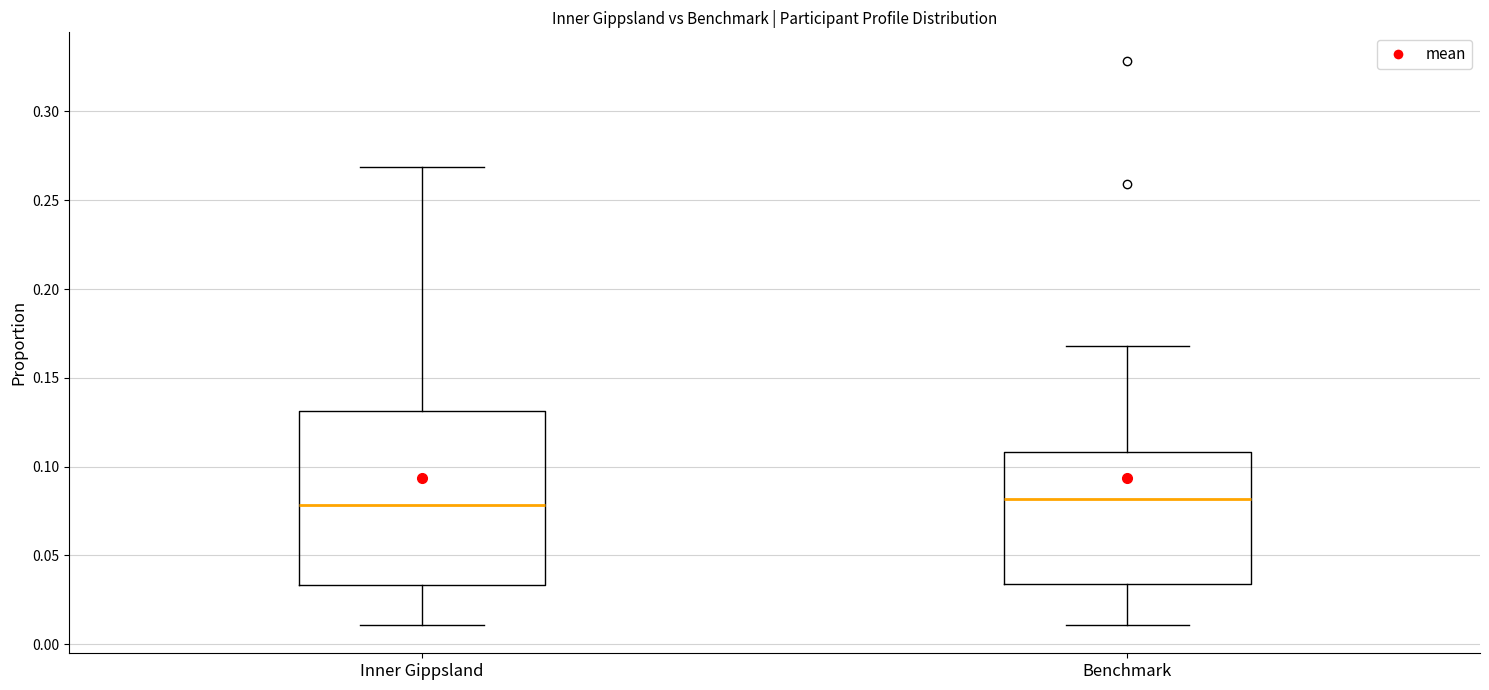

Which box is the tallest, from its lower edge to its upper edge?

Inner Gippsland